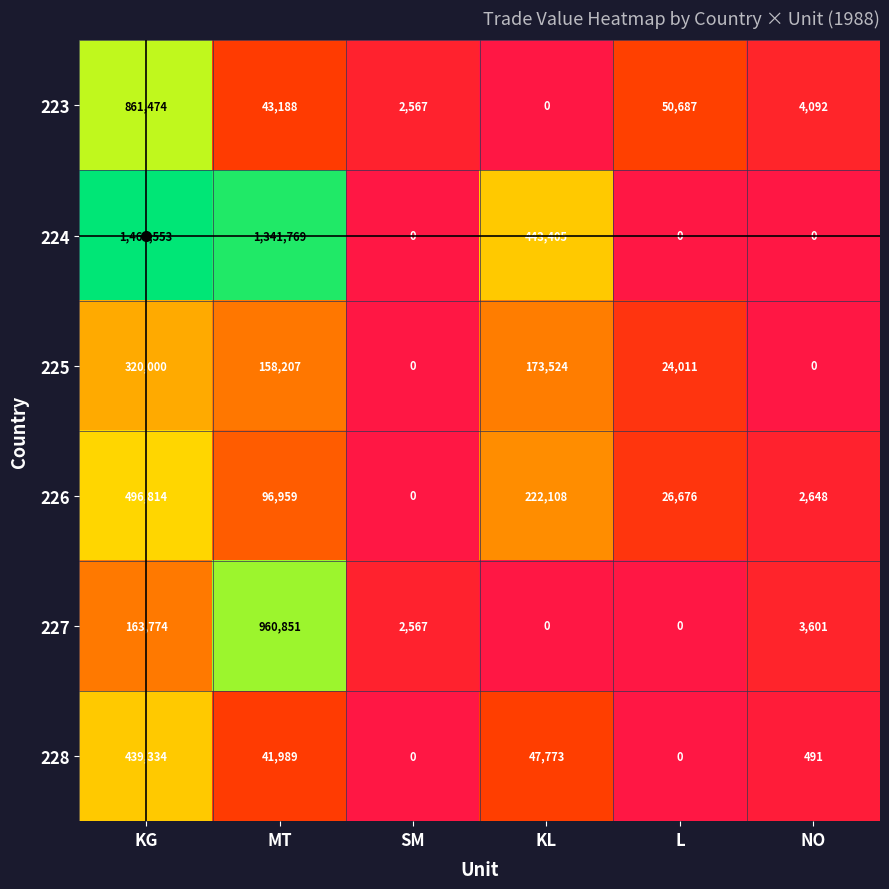

At which label is 224 closest to 730776?

KL